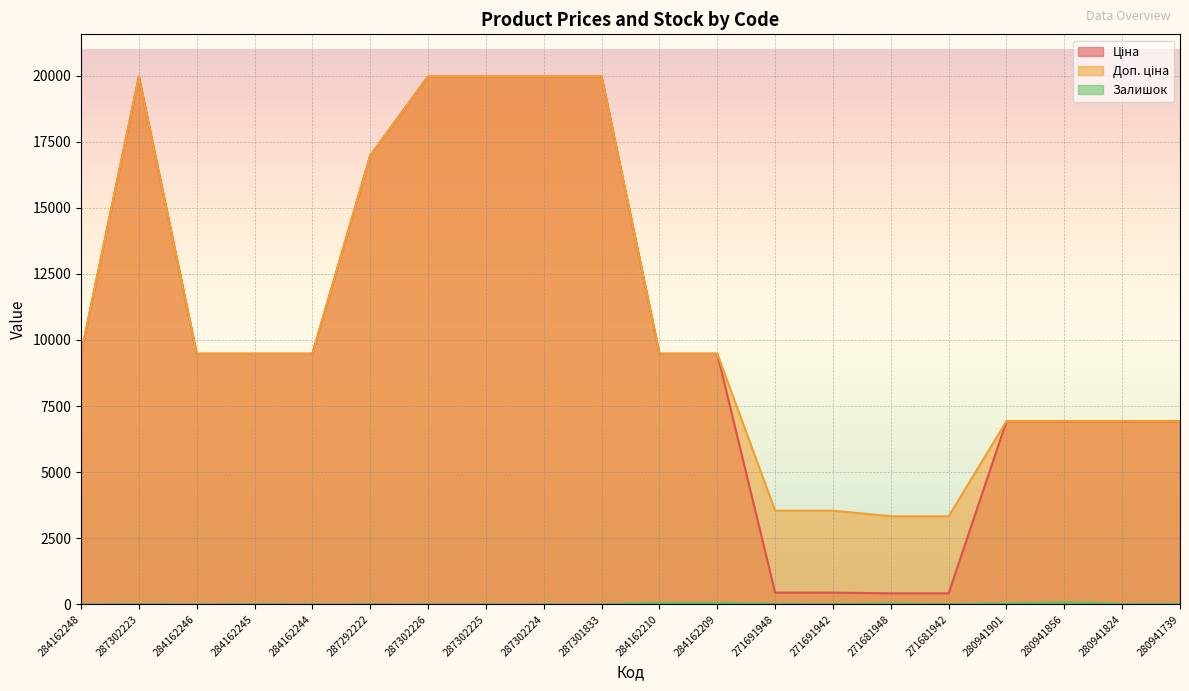

What are all the series names shown in the legend?

Ціна, Доп. ціна, Залишок